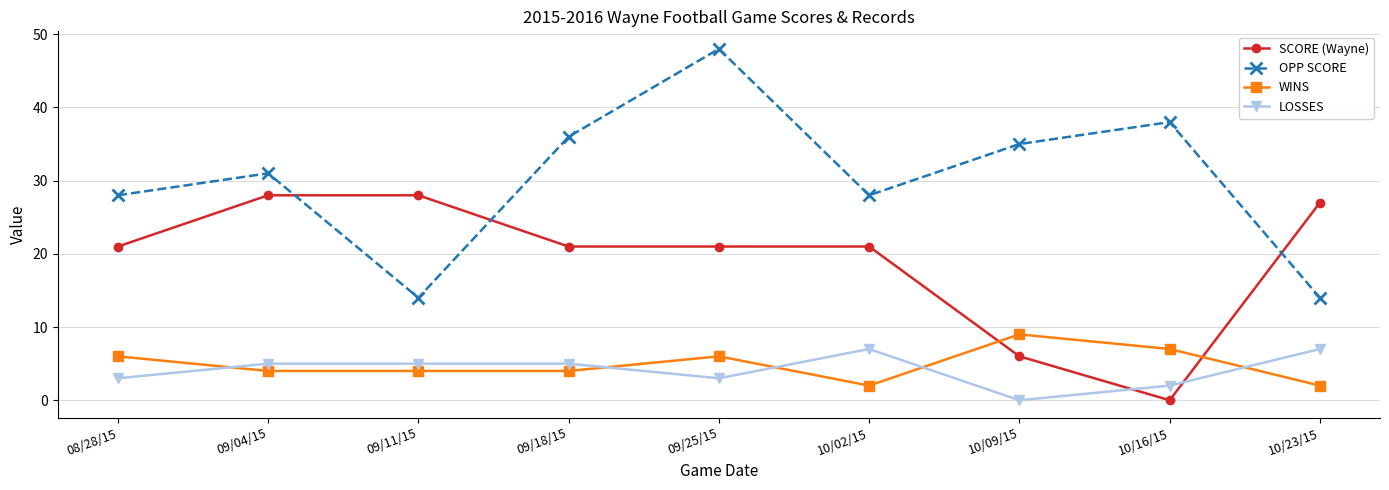

Count the number of categories in the chart.

9